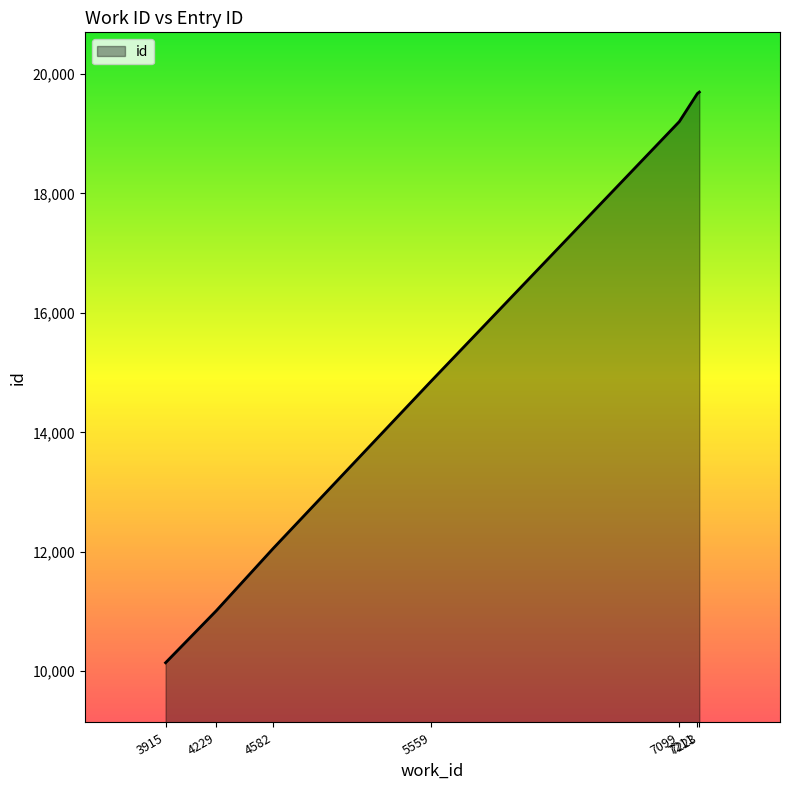

What is the difference between the values at 5559 and 4229?

3839